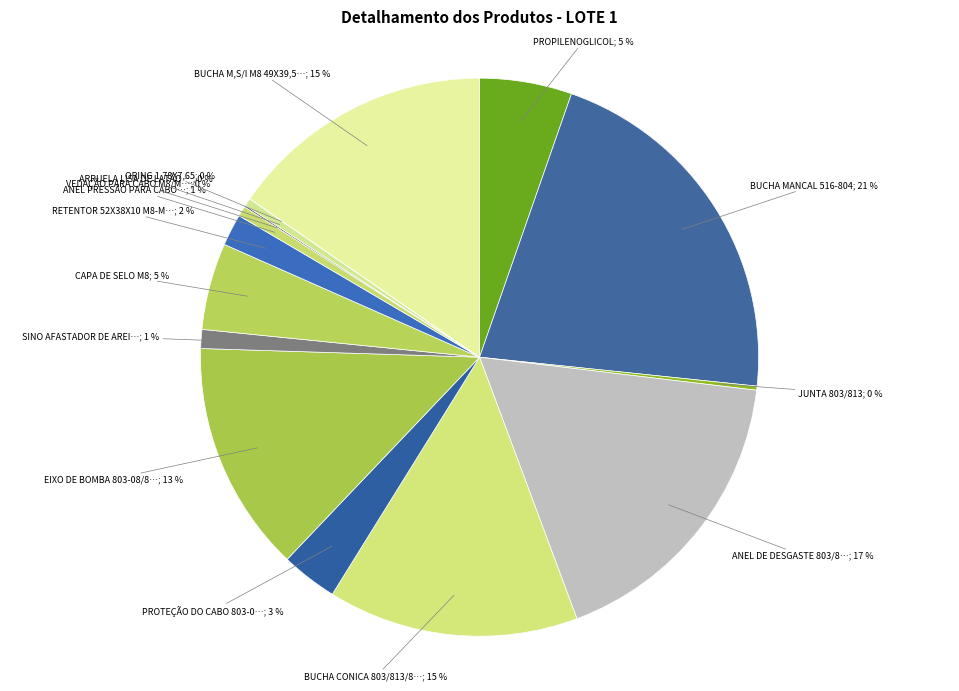

Which category has the biggest portion of the pie?

BUCHA MANCAL 516-804